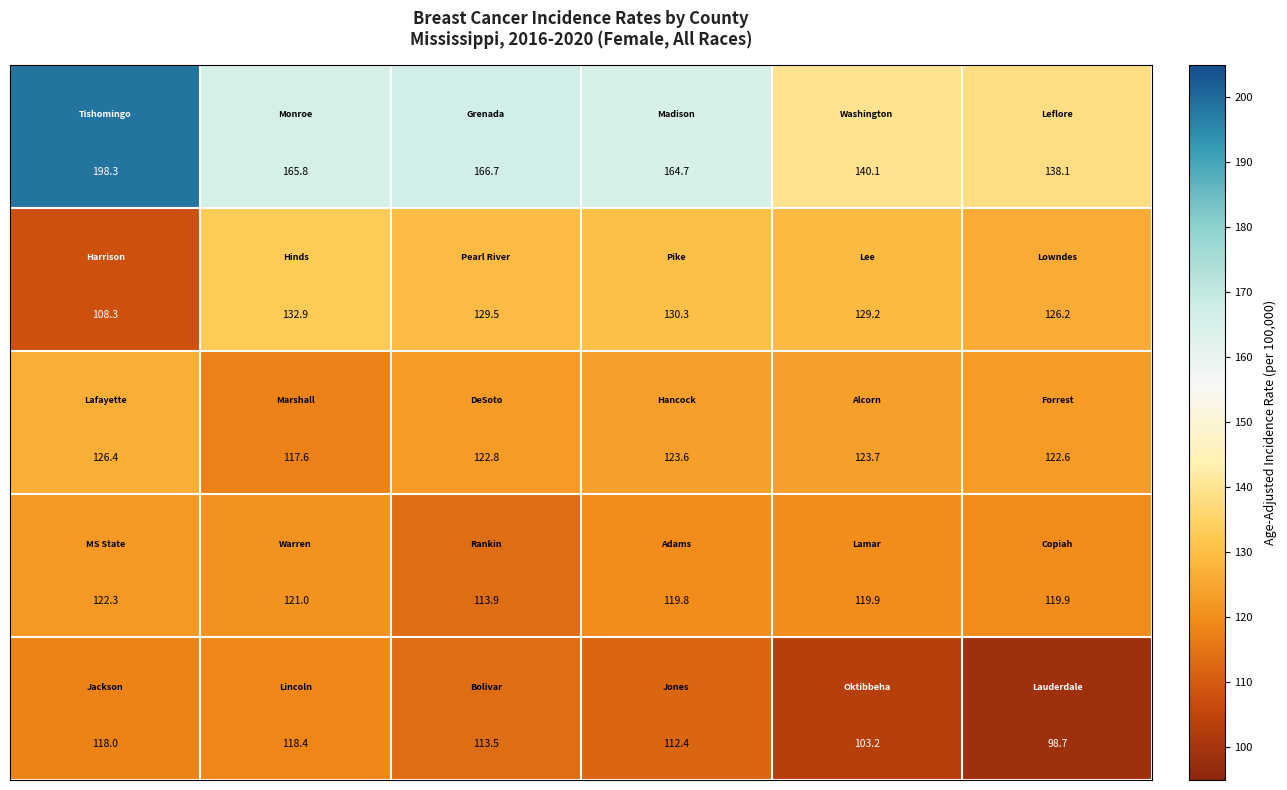

What is the minimum value shown in the chart?

98.7